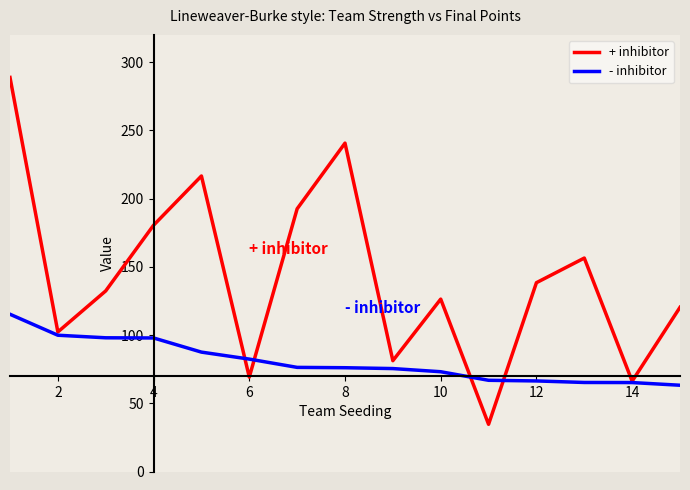

What are all the series names shown in the legend?

+ inhibitor, - inhibitor